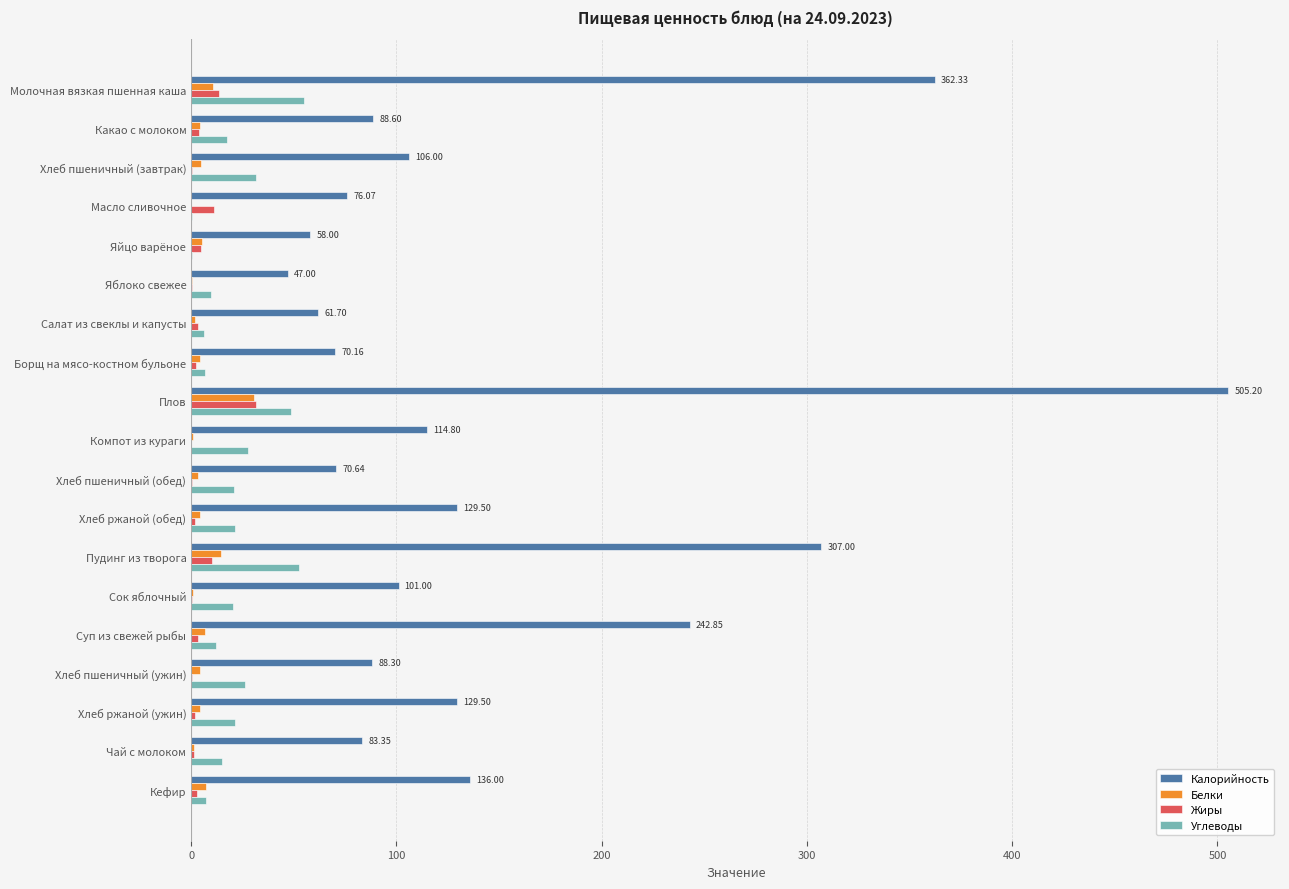

Is the value of Жиры at Плов greater than the value of Углеводы at Плов?

No